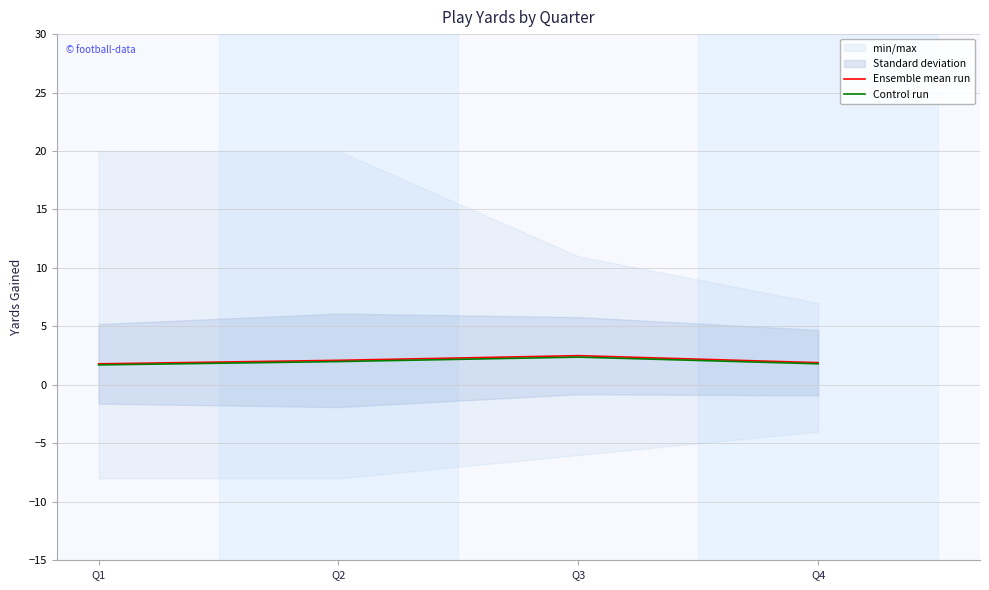

What is the spread (max minus min) of values at Q2?

0.1